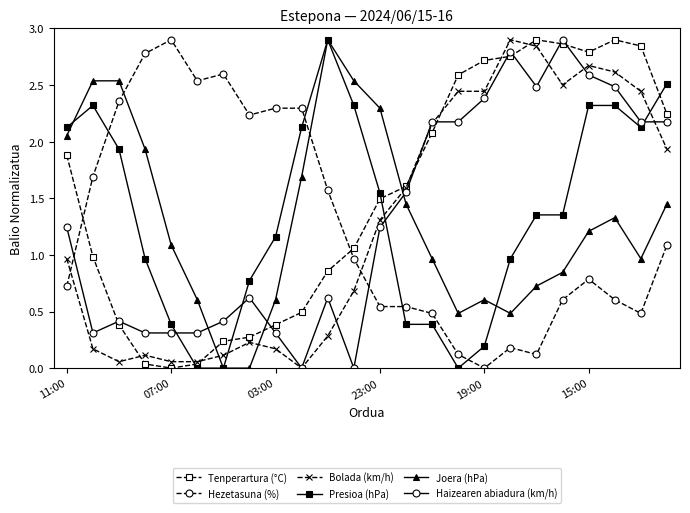

Does the chart have visible grid lines?

No